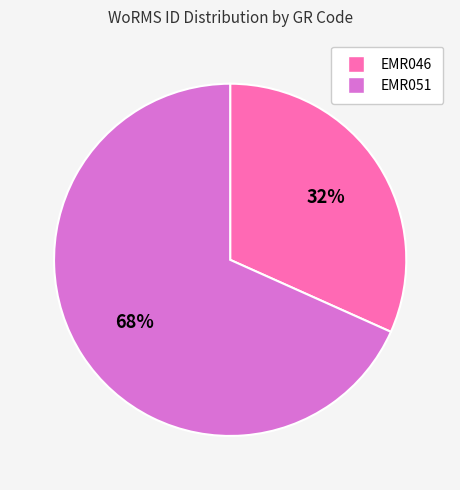

Which slice is the smallest?

EMR046